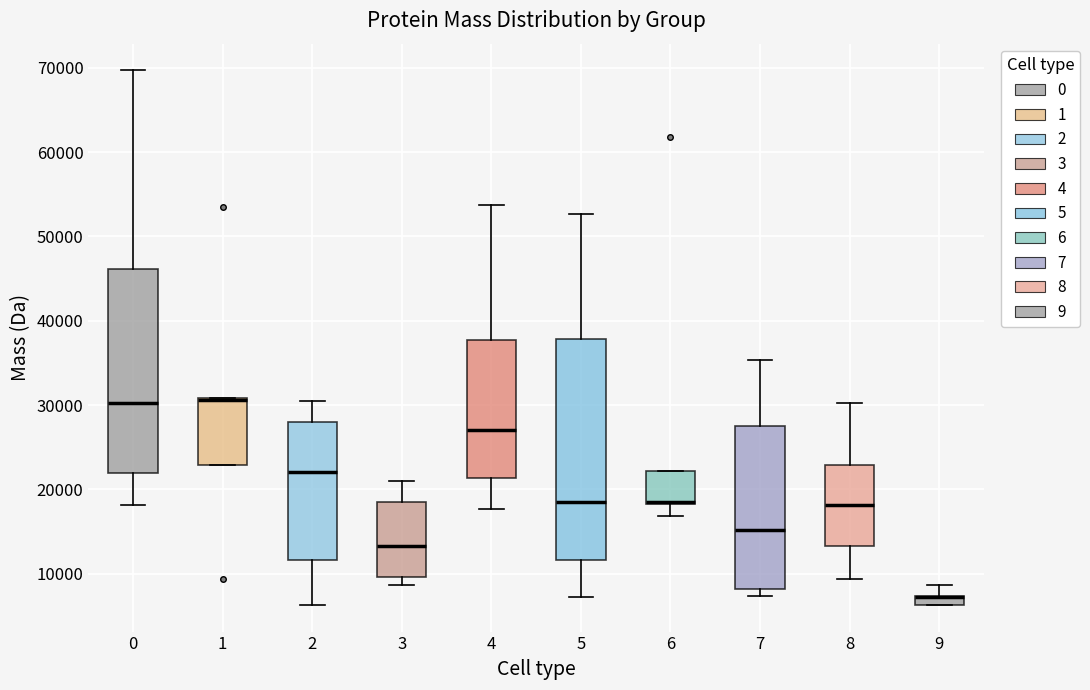

Which box is the tallest, from its lower edge to its upper edge?

5